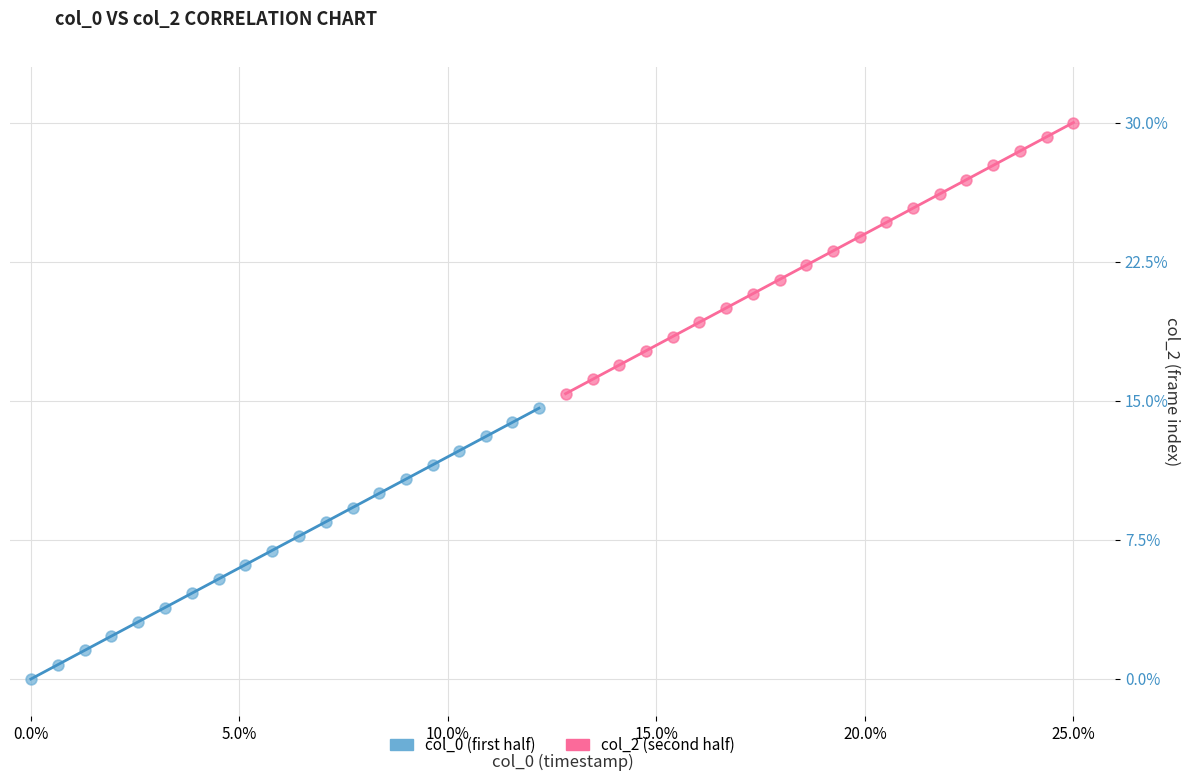

Which series reaches the maximum Y coordinate?

col_2 (second half)